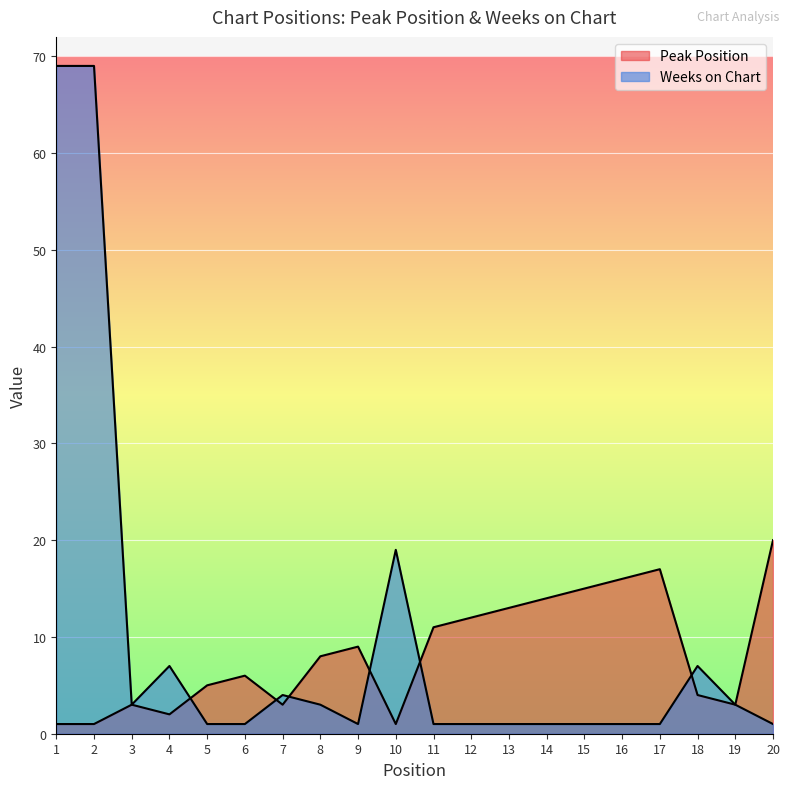

What is the approximate value of Peak Position at 9, to the nearest 5?

10